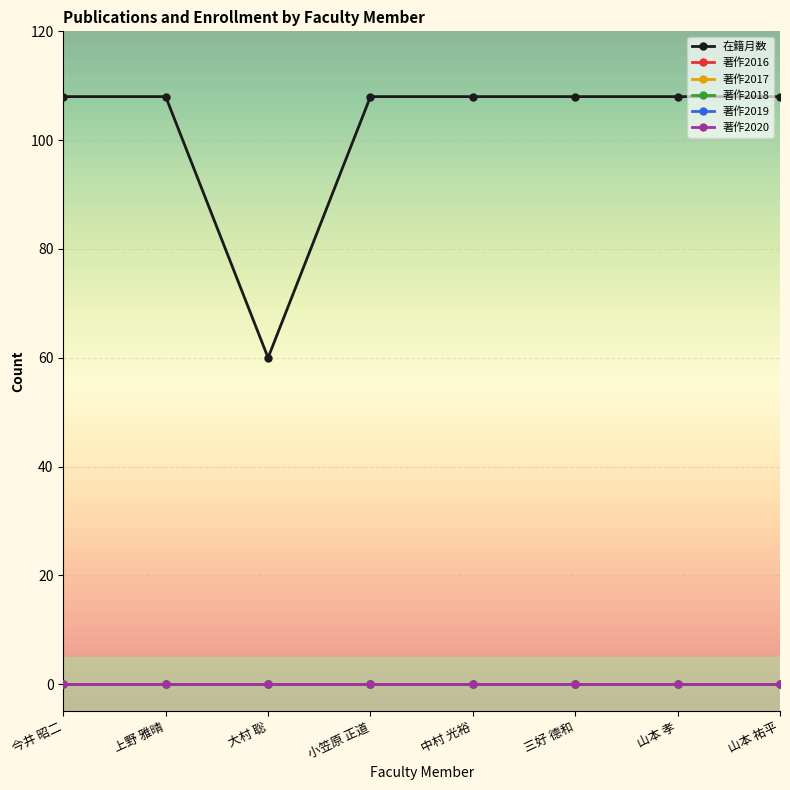

Does the chart have visible grid lines?

Yes